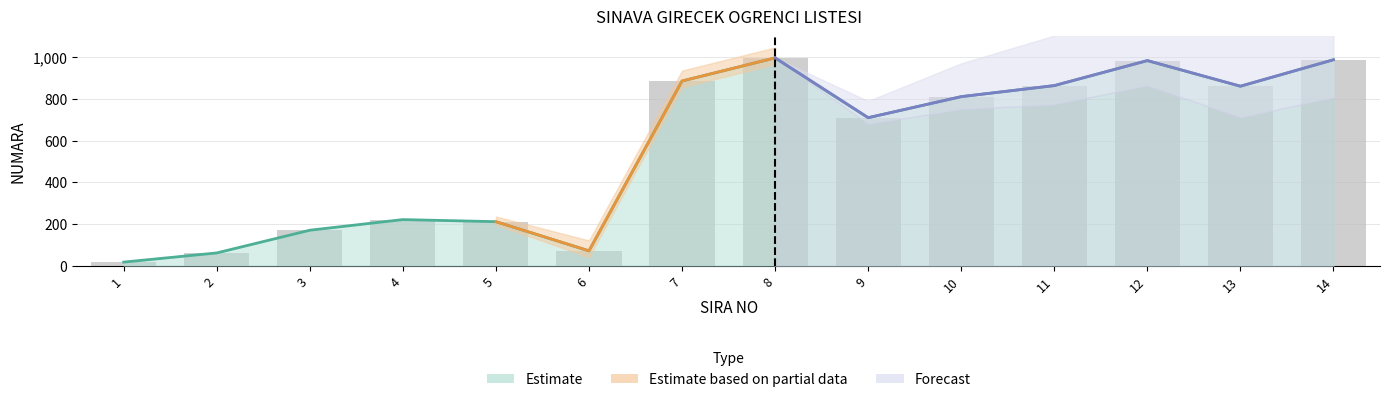

Is it true that the value at 14 is 988?

True